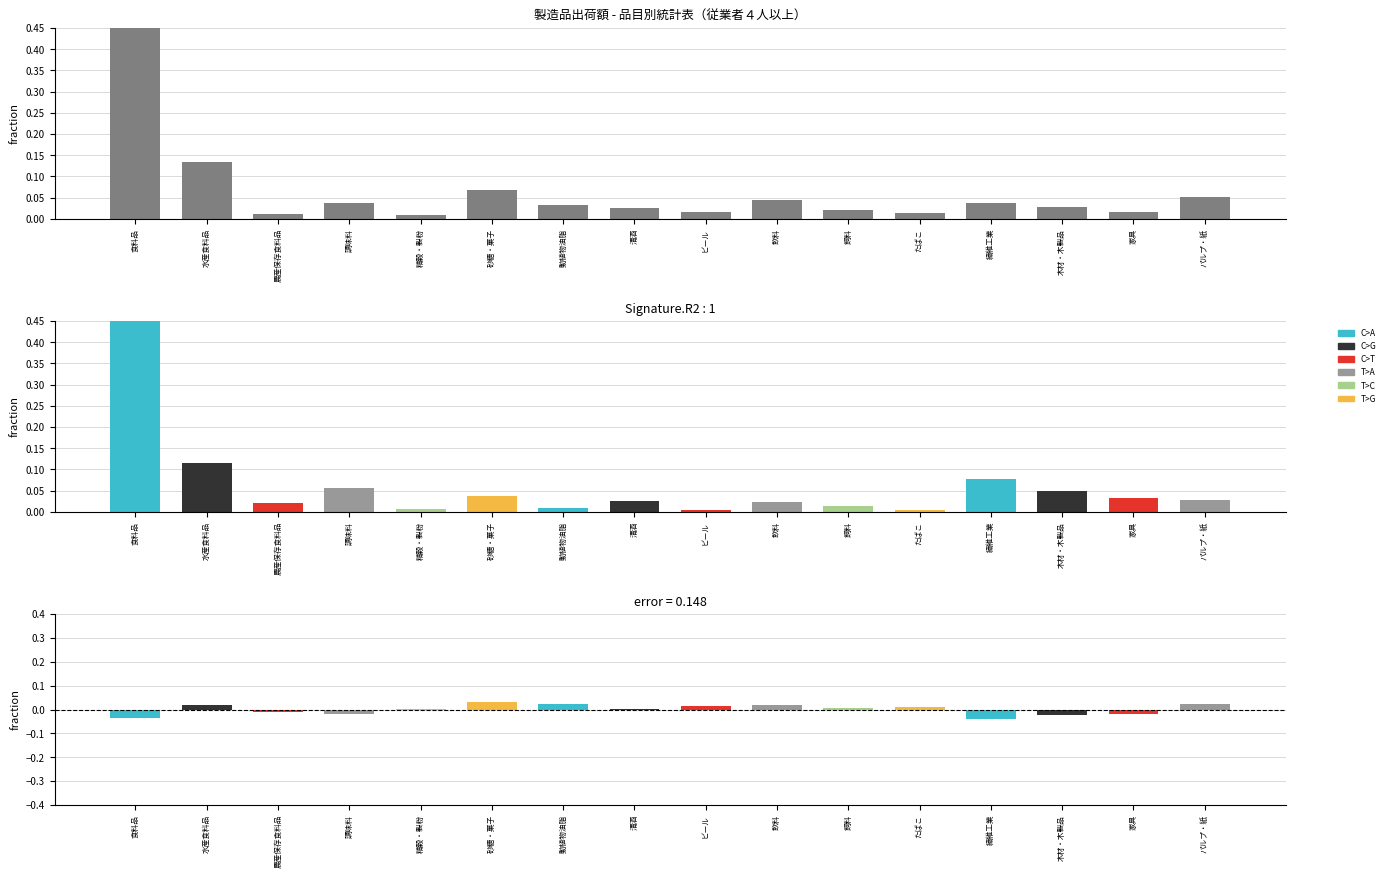

Is it true that the value at パルプ・紙 is 0.1?

True